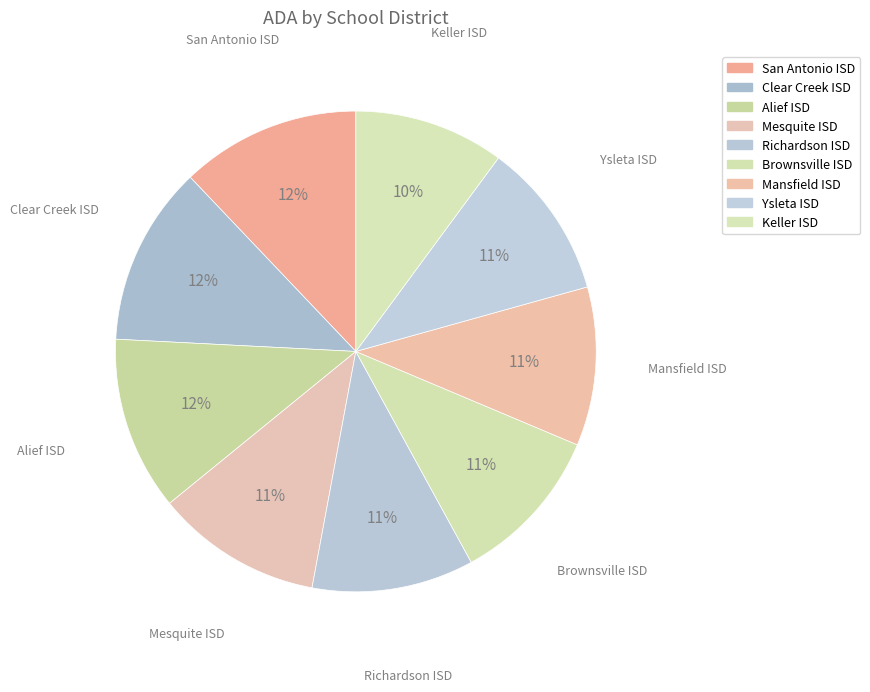

Does any single category account for the majority?

No